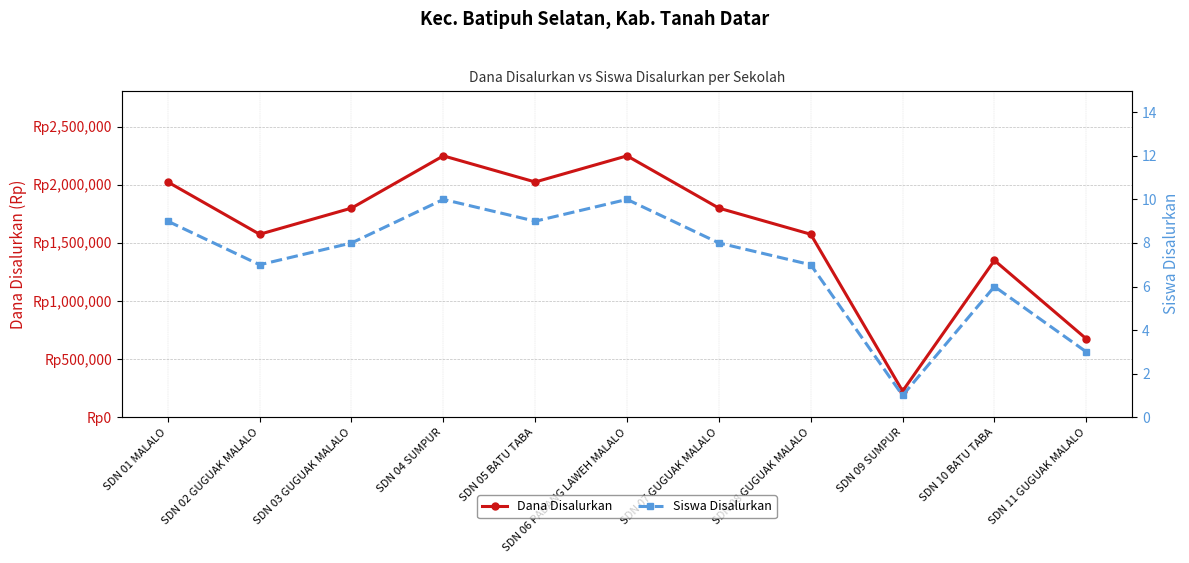

What are all the series names shown in the legend?

Dana Disalurkan, Siswa Disalurkan